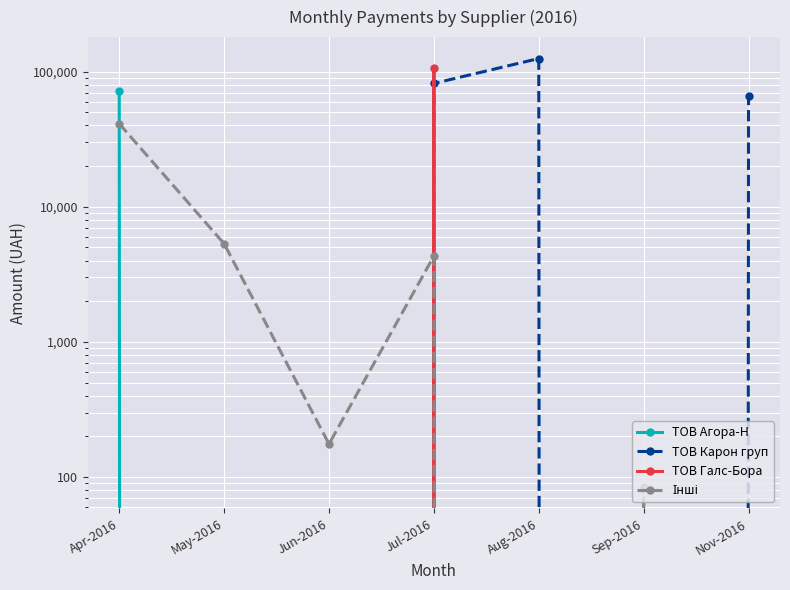

After their last crossing, which series has the higher values: ТОВ Галс-Бора or ТОВ Карон груп?

ТОВ Карон груп